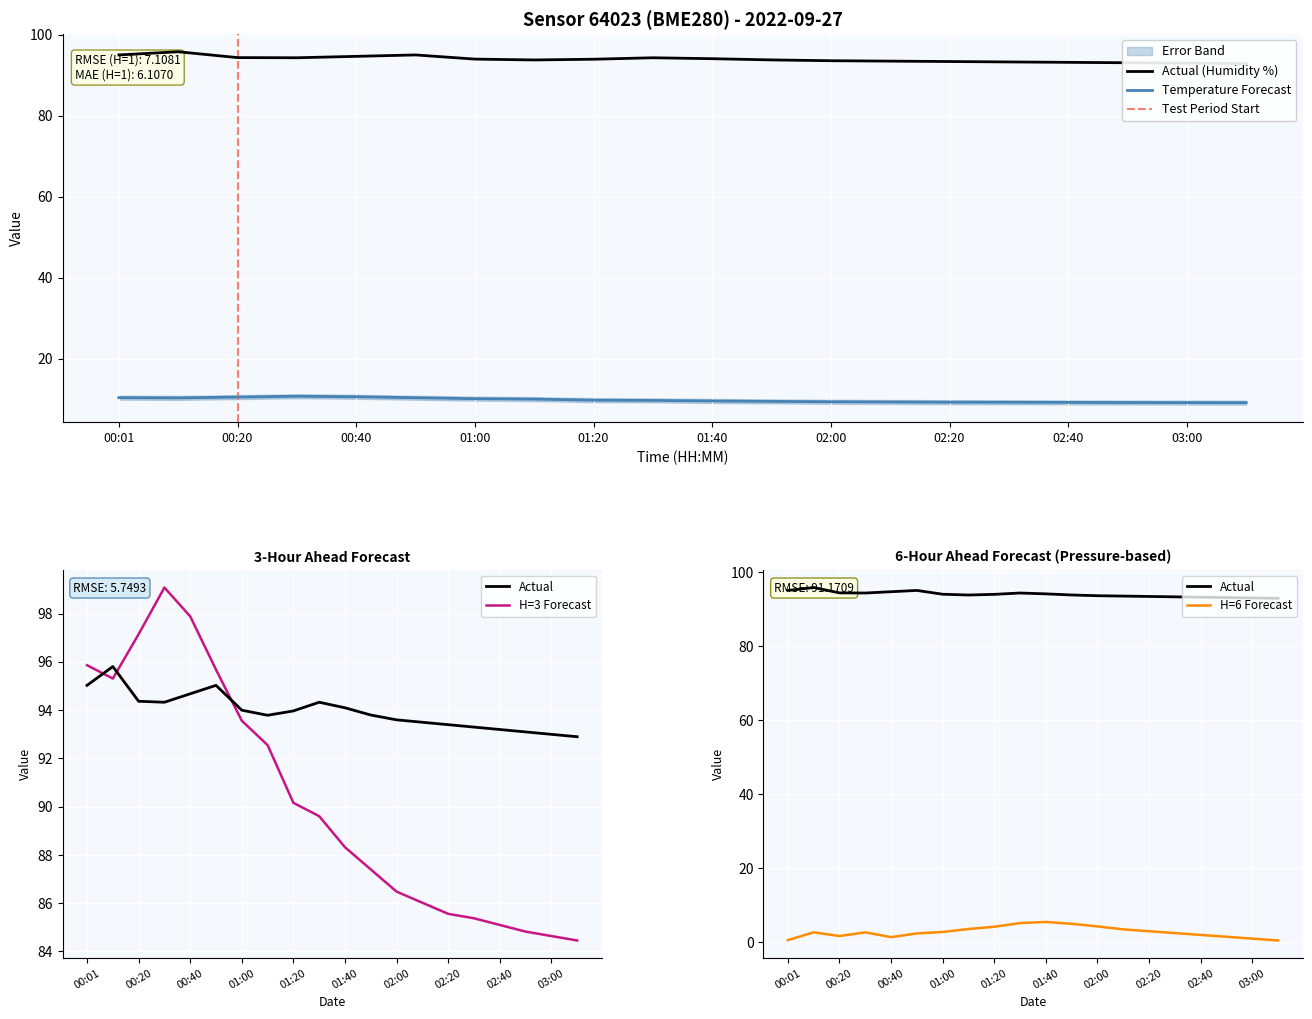

Reading left to right, list all the values displayed in this chart.

temperature: 10.4	10.4	10.6	10.8	10.6	10.4	10.2	10.1	9.8	9.7	9.6	9.5	9.4	9.3	9.3	9.3	9.2	9.2	9.2	9.2
humidity: 95.0	95.8	94.4	94.3	94.7	95.0	94.0	93.8	94.0	94.3	94.1	93.8	93.6	93.5	93.4	93.3	93.2	93.1	93.0	92.9
pressure: 0.6	2.7	1.7	2.7	1.4	2.4	2.8	3.6	4.2	5.2	5.5	5.0	4.3	3.5	3.0	2.5	2.0	1.5	1.0	0.5